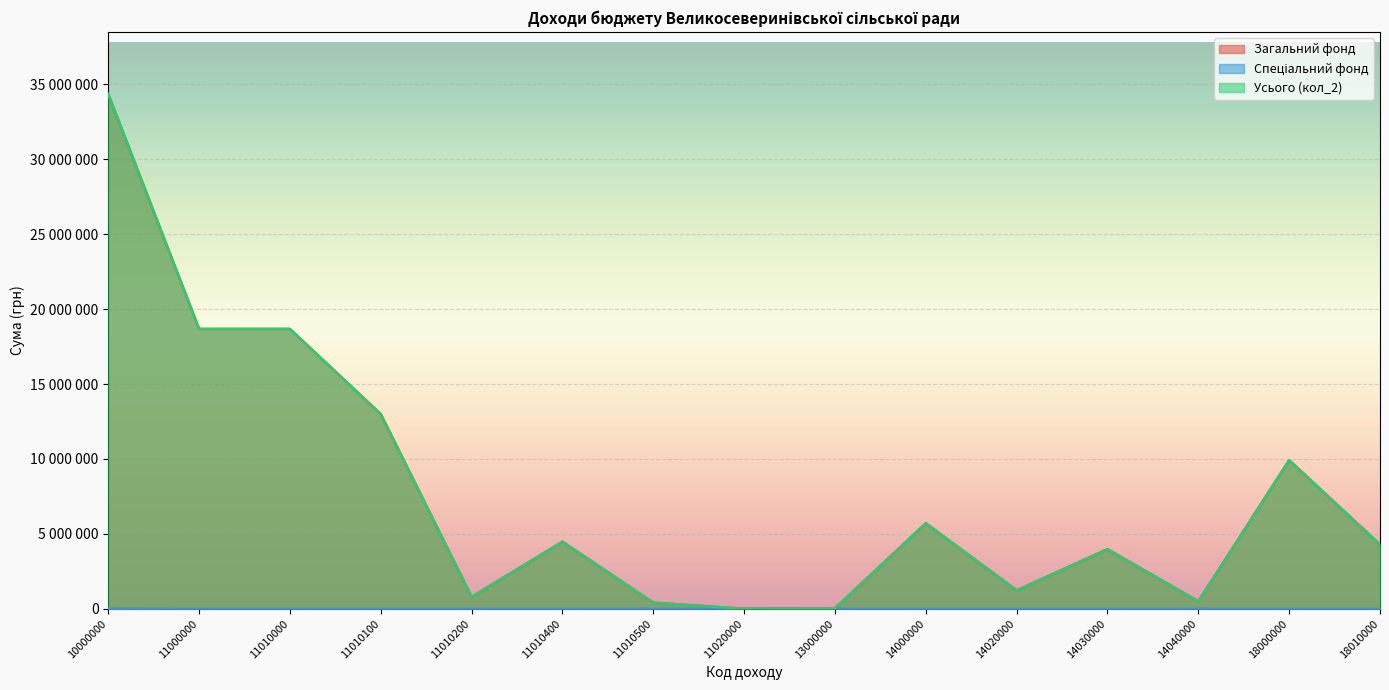

The Спеціальний фонд series shows 0 at 14000000. True or false?

True